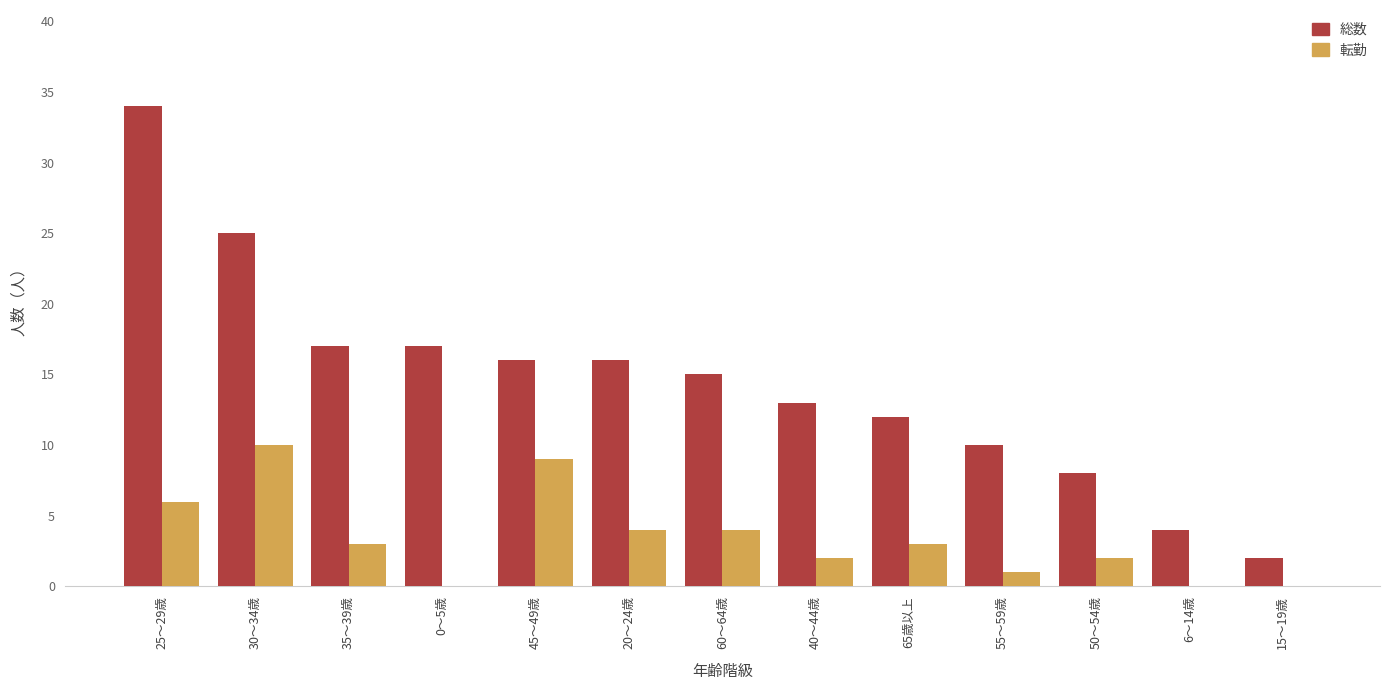

What is the total value across all series at 20～24歳?

20